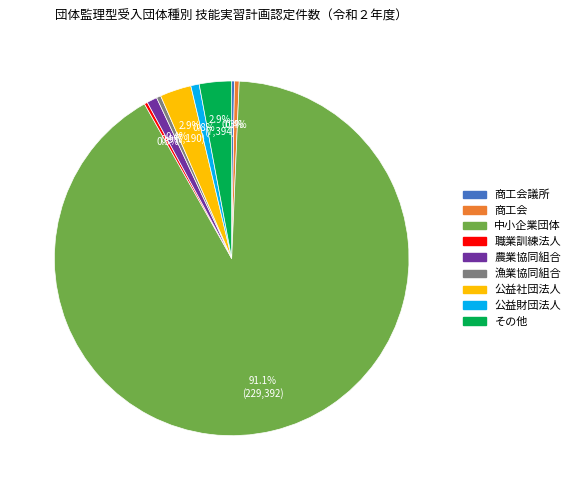

Is there any slice that represents more than half of the pie?

Yes